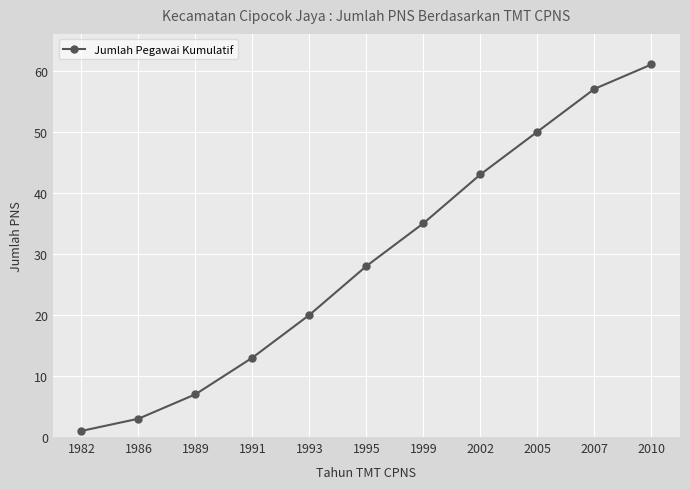

Read the value at 1993.

20